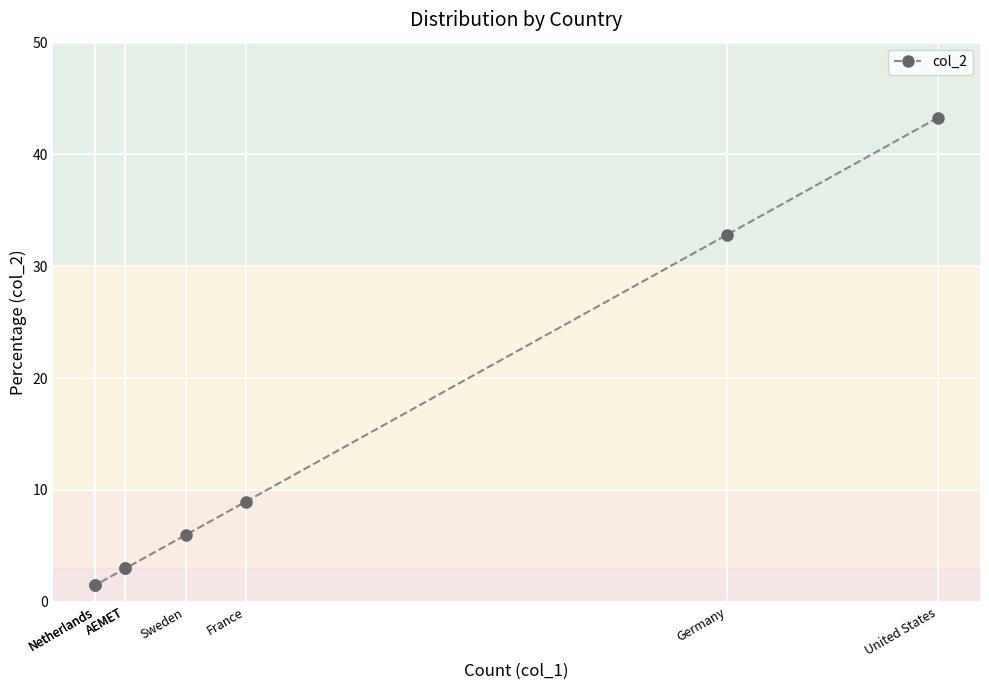

Is this an area chart (filled region under the line)?

No